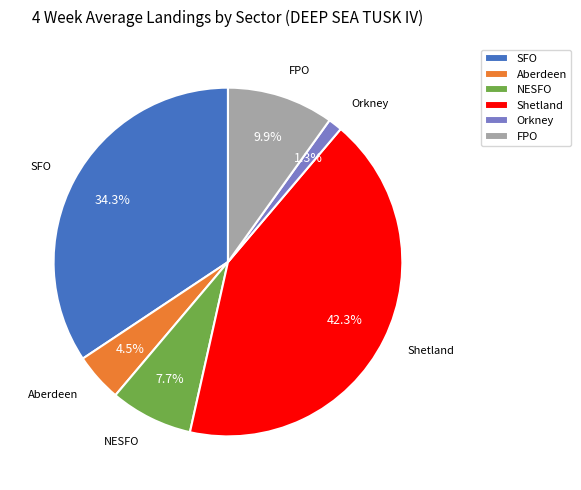

How many slices are in this pie chart?

6